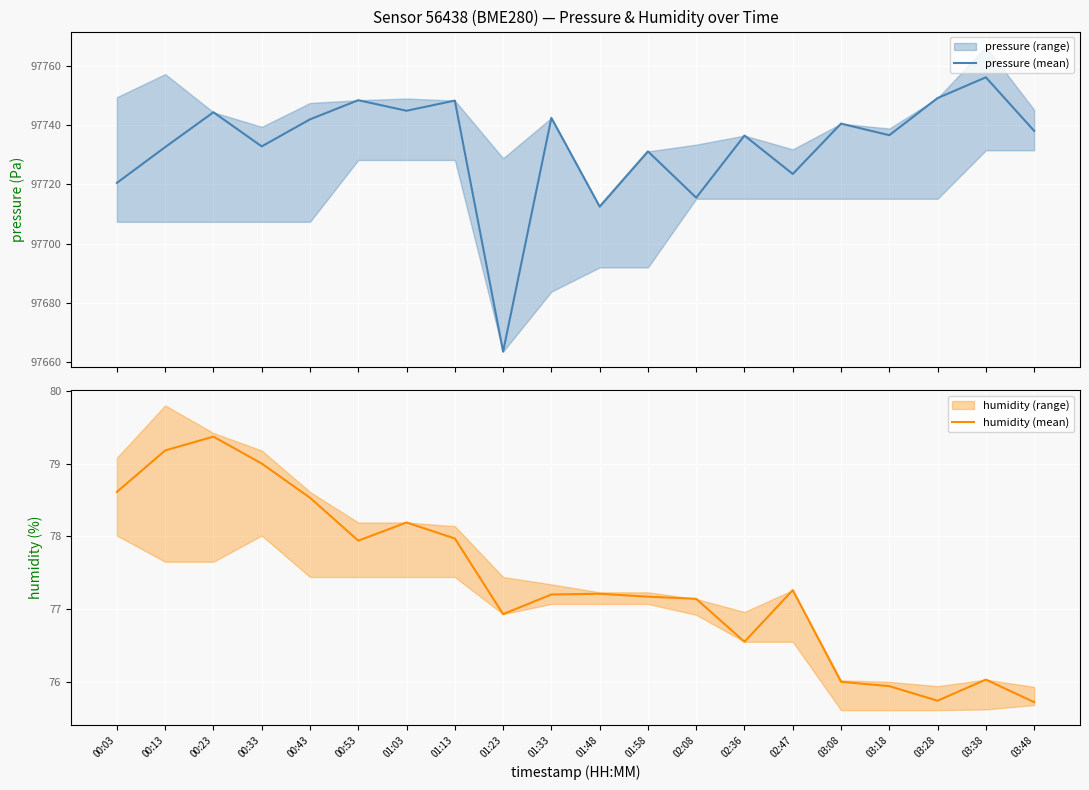

Between 00:53 and 02:47, which series saw the biggest shift?

pressure (mean)